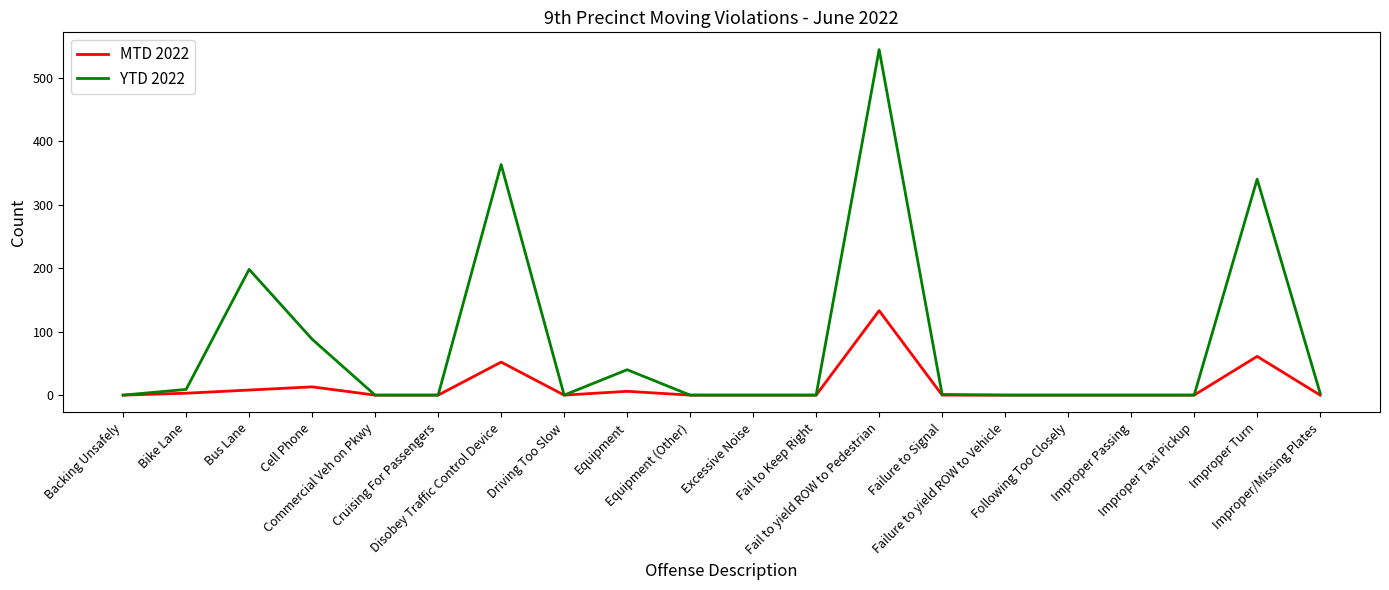

Rank the series by their average value, from lowest to highest.

MTD 2022, YTD 2022